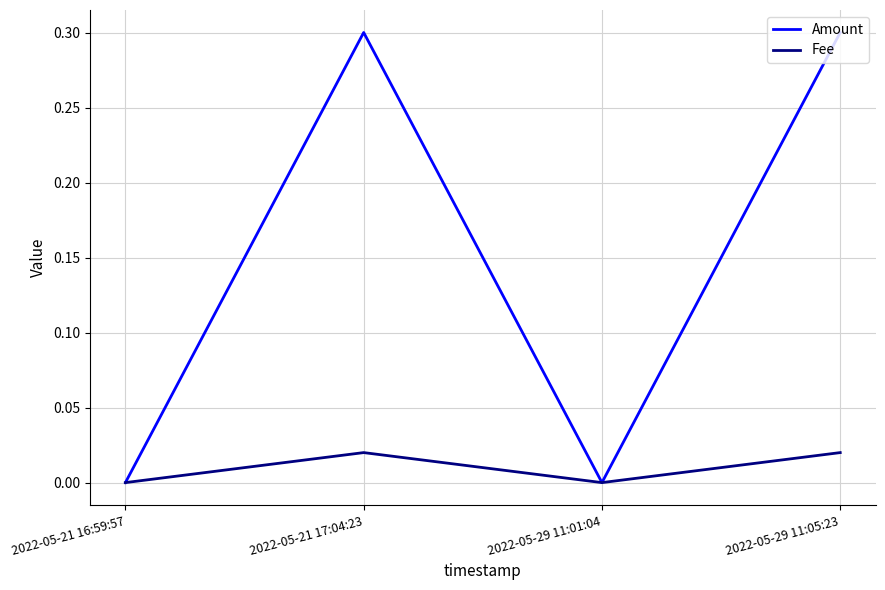

Rank the series by their average value, from highest to lowest.

Amount, Fee